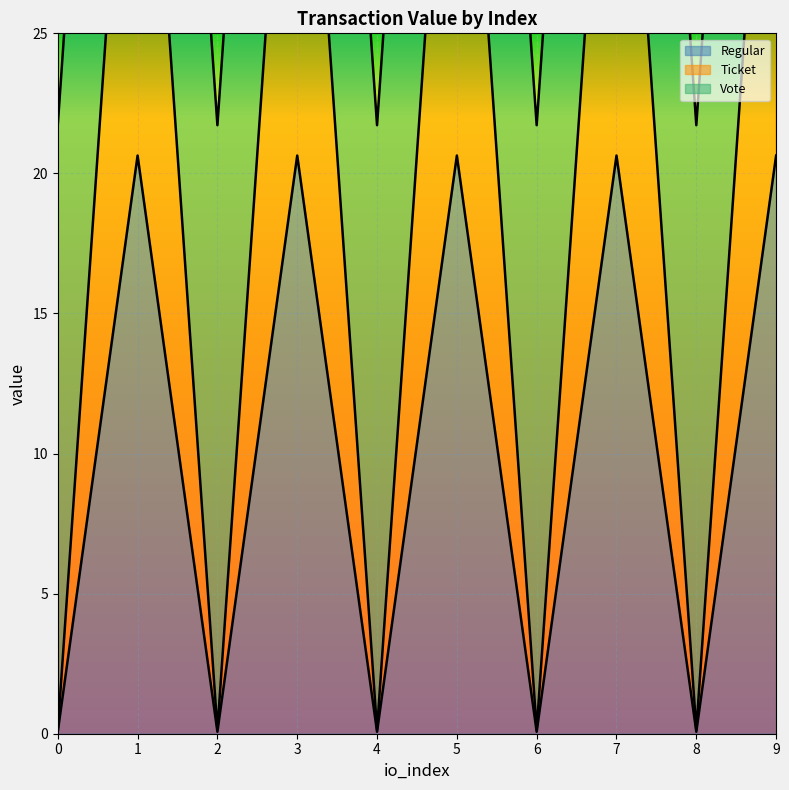

Which category has the highest value in the Ticket series?

1